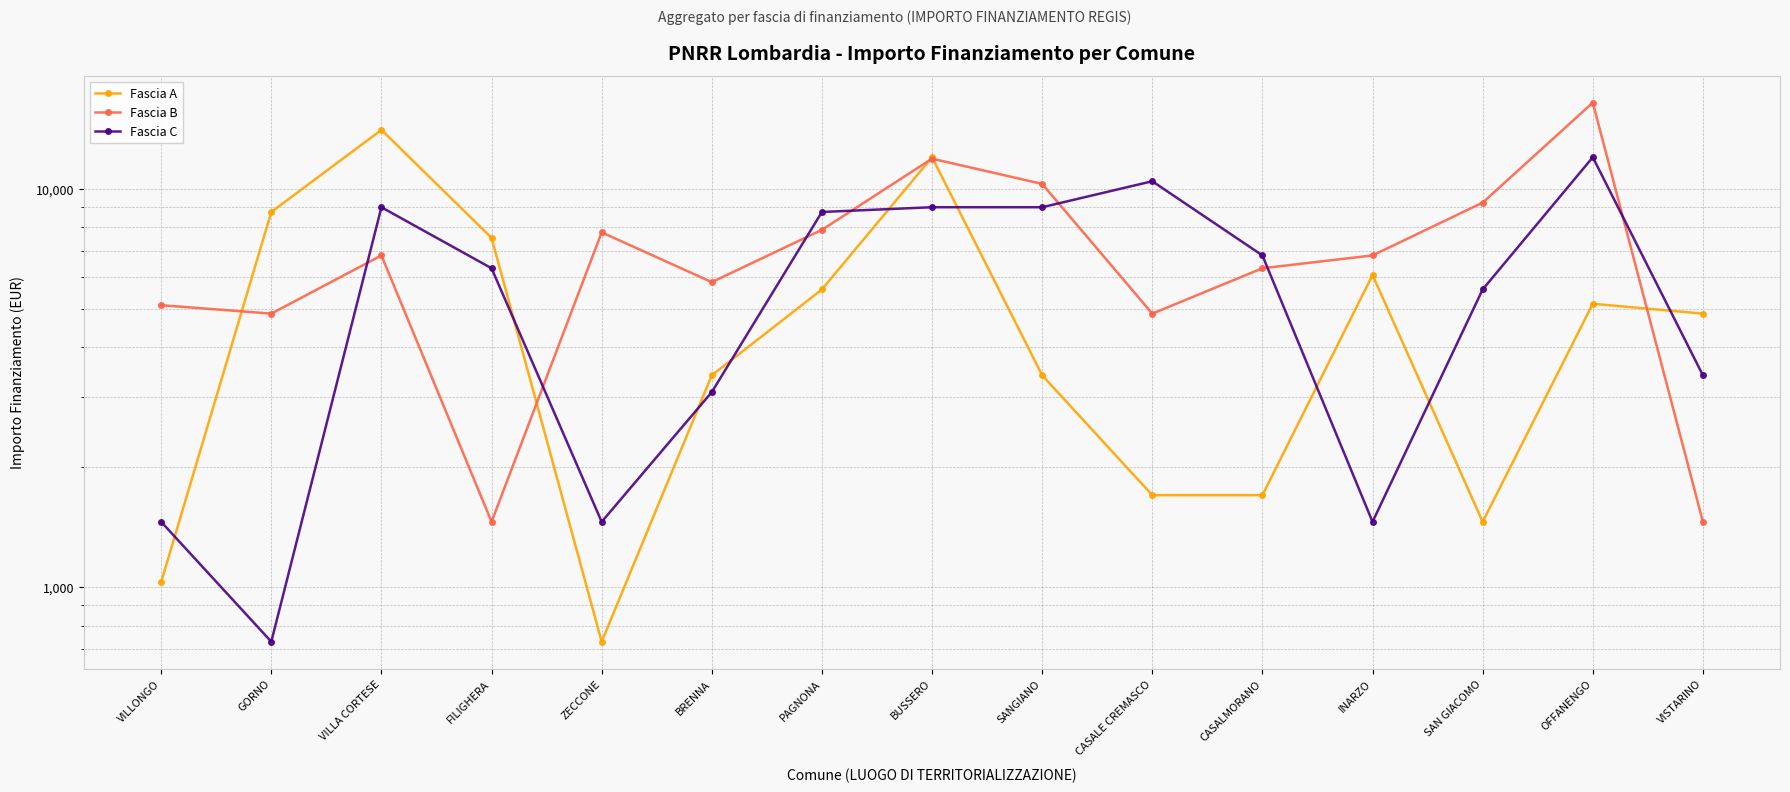

Is this an area chart (filled region under the line)?

No